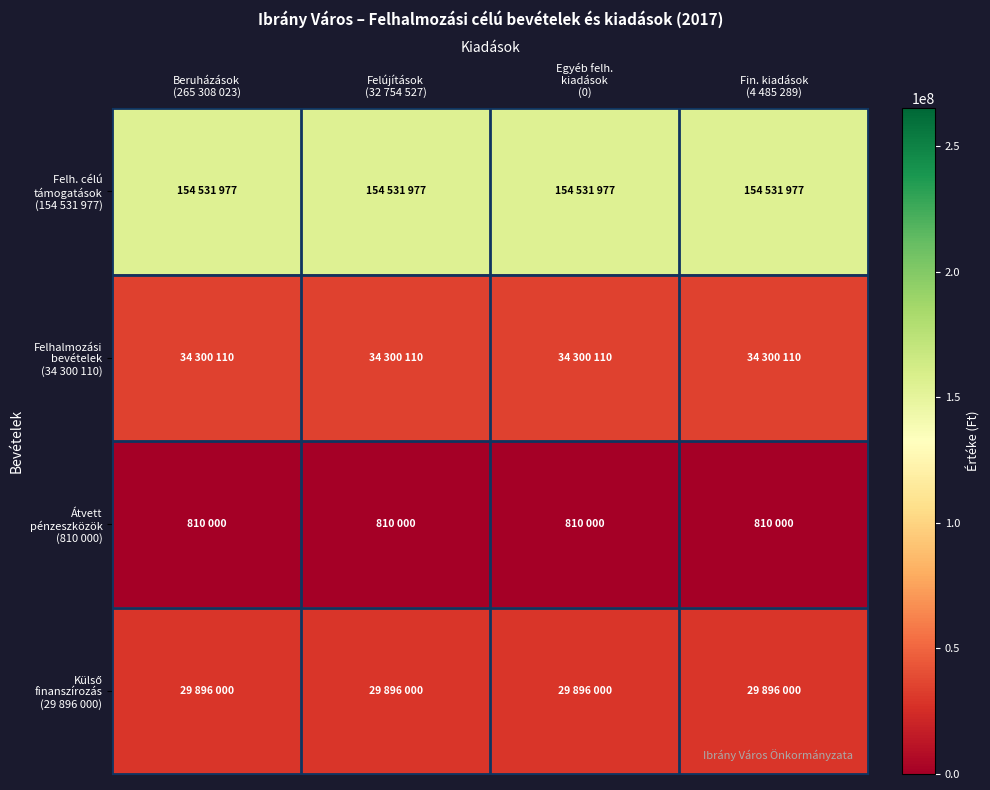

At Beruházások (265 308 023), list the series in order from largest to smallest.

Felh. célú támogatások (154 531 977), Felhalmozási bevételek (34 300 110), Külső finanszírozás (29 896 000), Átvett pénzeszközök (810 000)